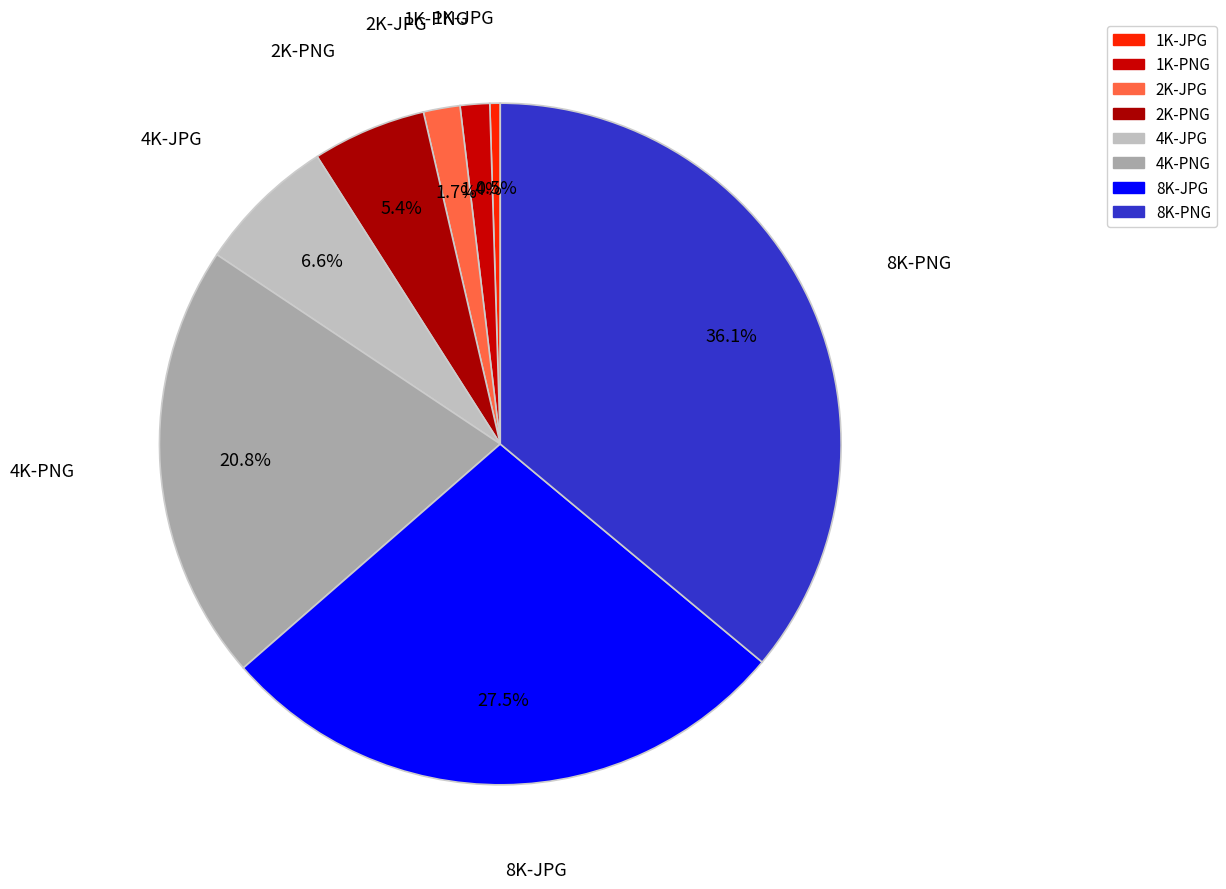

How many slices are in this pie chart?

8